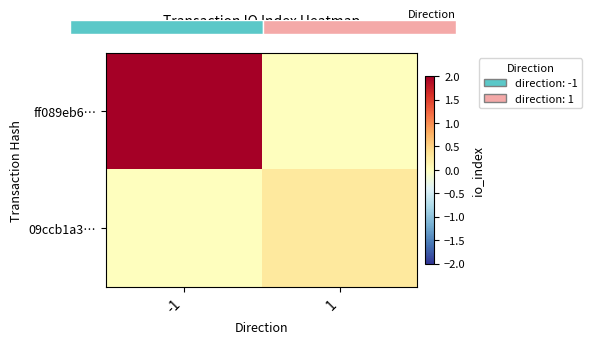

Where is 09ccb1a3… nearest to the value 0?

-1